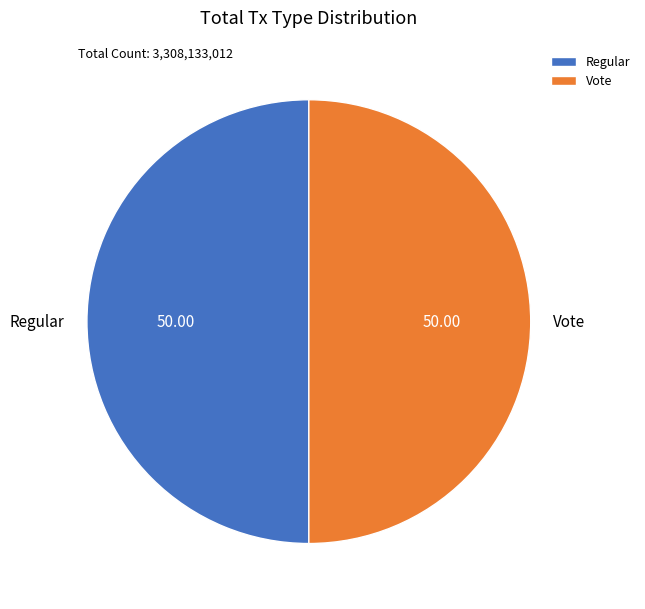

Do Vote and Regular together represent more than half of the pie?

Yes